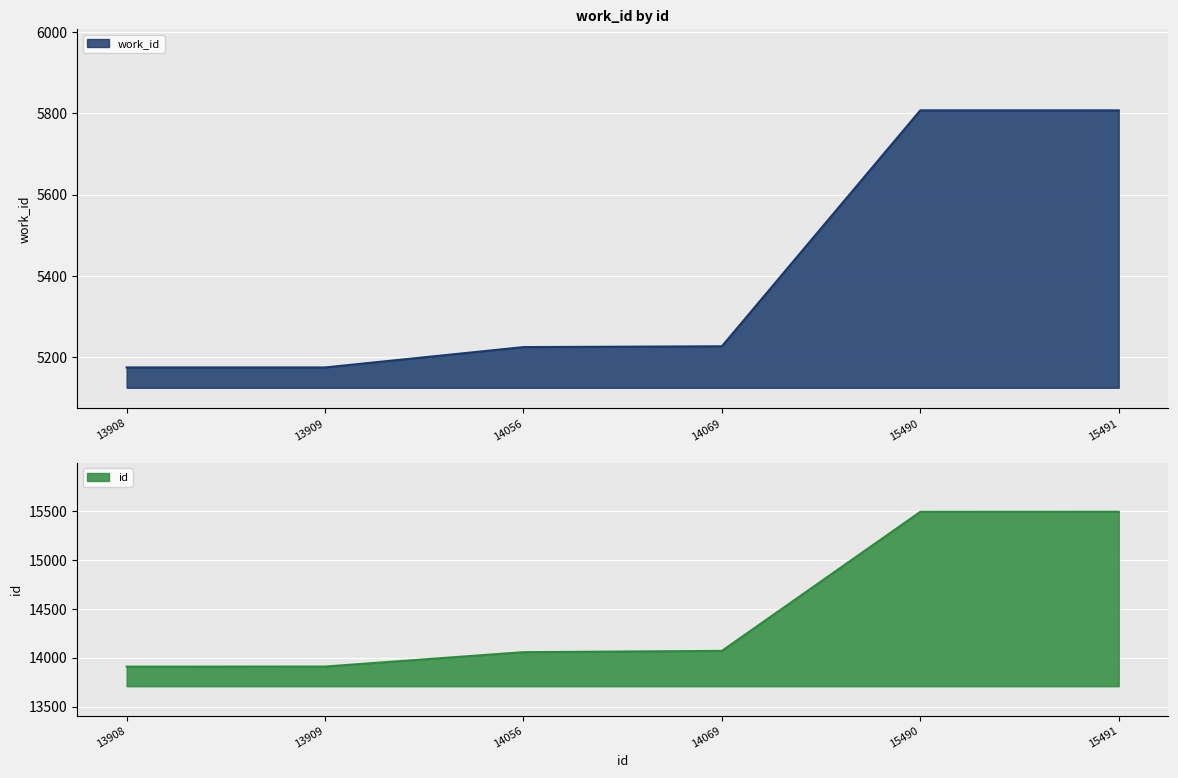

Which has a higher value, 14069 or 15491?

15491